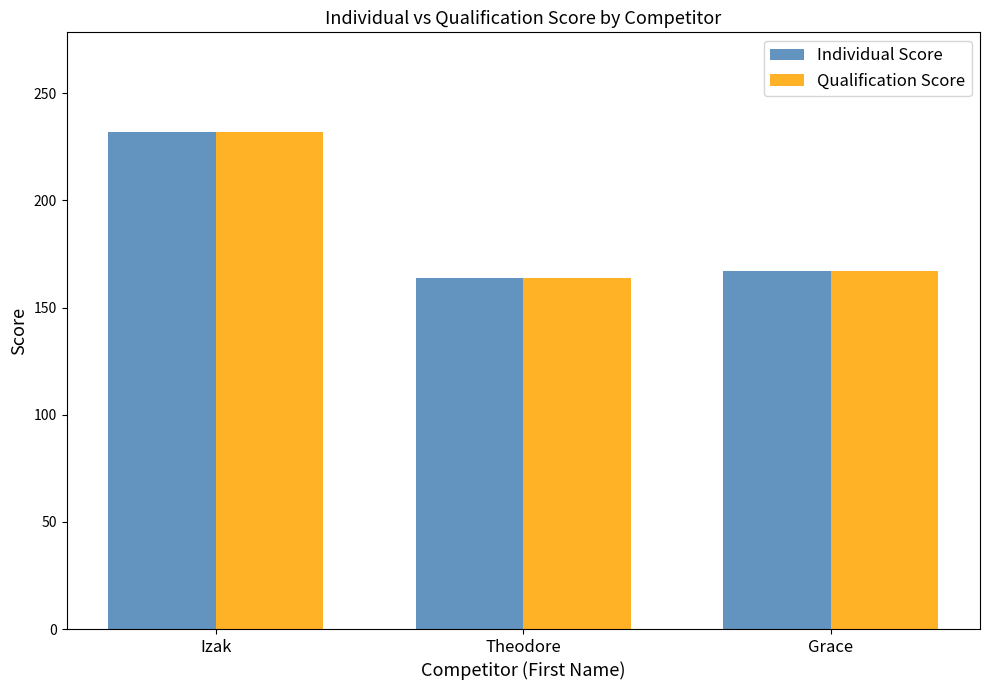

What is the sum of all Qualification Score values?

563